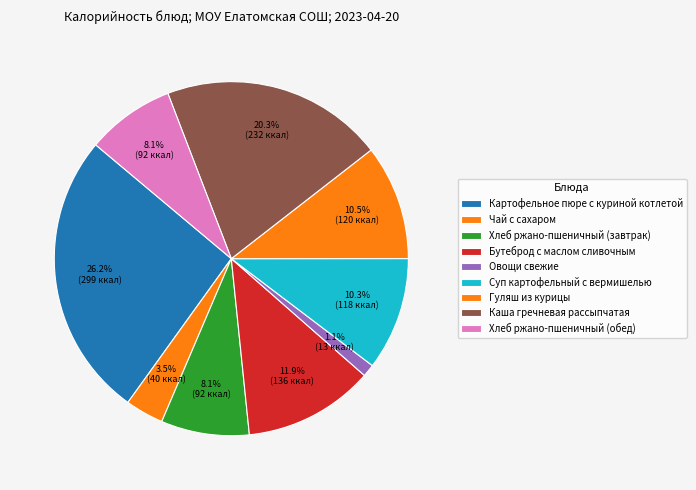

Rank the categories by value from highest to lowest.

Картофельное пюре с куриной котлетой, Каша гречневая рассыпчатая, Бутеброд с маслом сливочным, Гуляш из курицы, Суп картофельный с вермишелью, Хлеб ржано-пшеничный (завтрак), Хлеб ржано-пшеничный (обед), Чай с сахаром, Овощи свежие